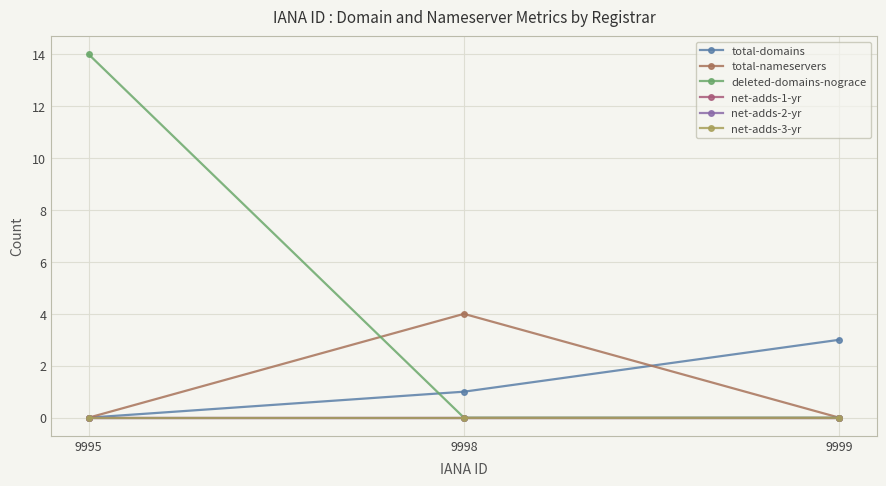

How many lines are shown in the chart?

6